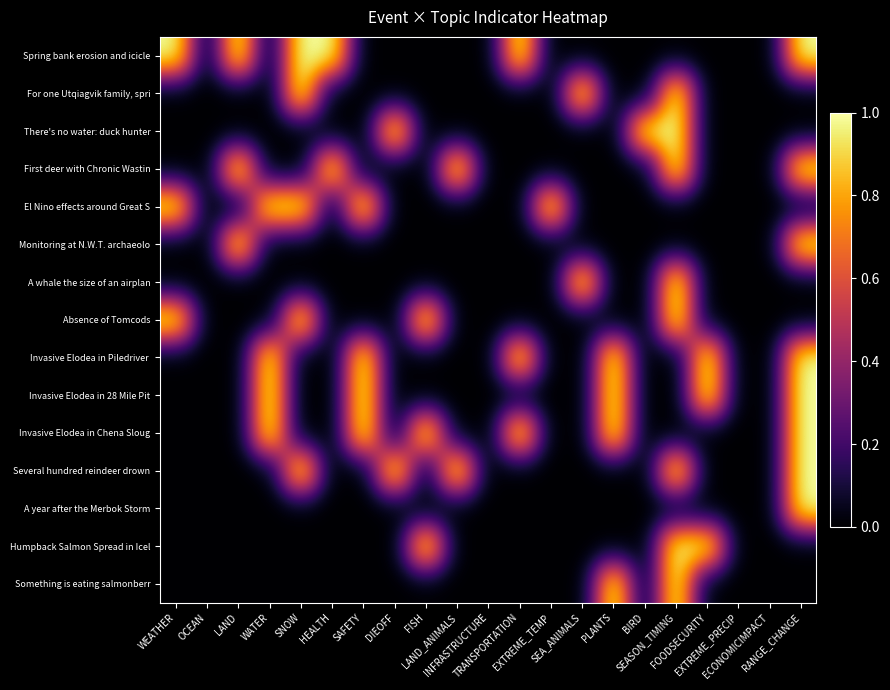

At how many categories does at least one series exceed 0?

17